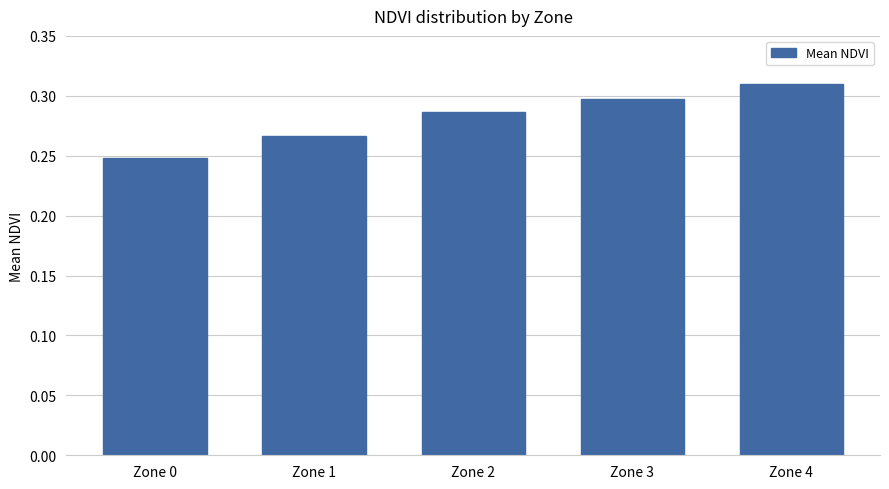

How many categories are shown in the chart?

5